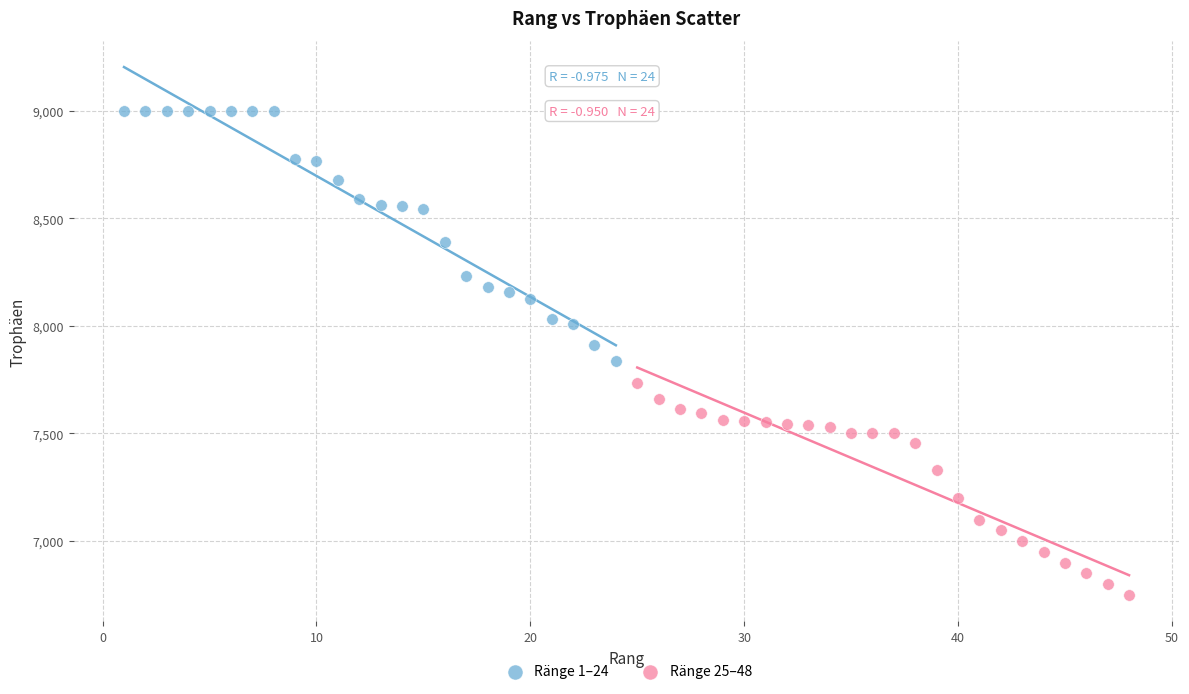

Which series contains the lowest Y value?

Ränge 25–48